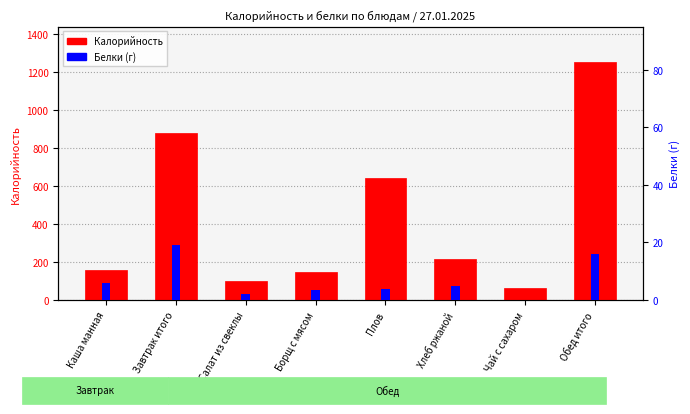

Where does the Белки series first go above 5?

Каша манная